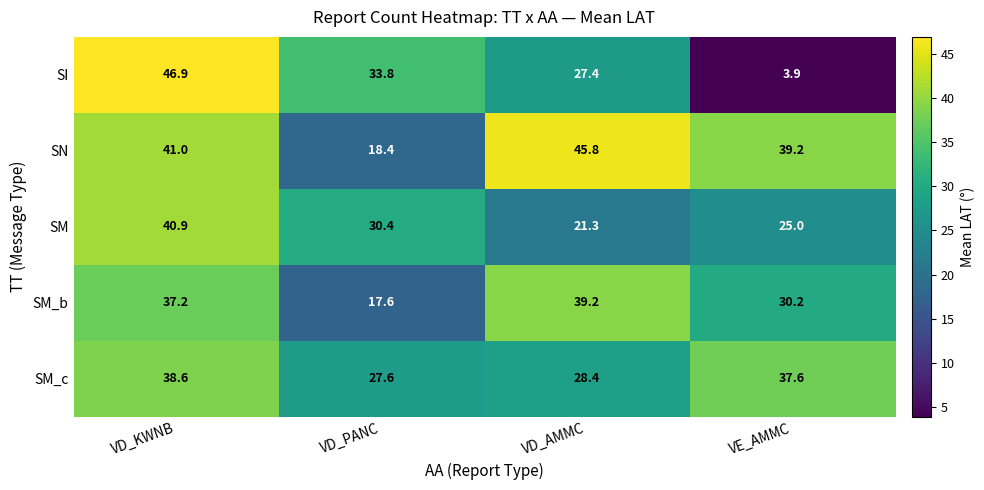

Reading left to right, what are all the values shown in this chart?

SI: VD_KWNB=46.9	VD_PANC=33.8	VD_AMMC=27.4	VE_AMMC=3.9
SN: VD_KWNB=41.0	VD_PANC=18.4	VD_AMMC=45.8	VE_AMMC=39.2
SM: VD_KWNB=40.9	VD_PANC=30.4	VD_AMMC=21.3	VE_AMMC=25.0
SM_b: VD_KWNB=37.2	VD_PANC=17.6	VD_AMMC=39.2	VE_AMMC=30.2
SM_c: VD_KWNB=38.6	VD_PANC=27.6	VD_AMMC=28.4	VE_AMMC=37.6